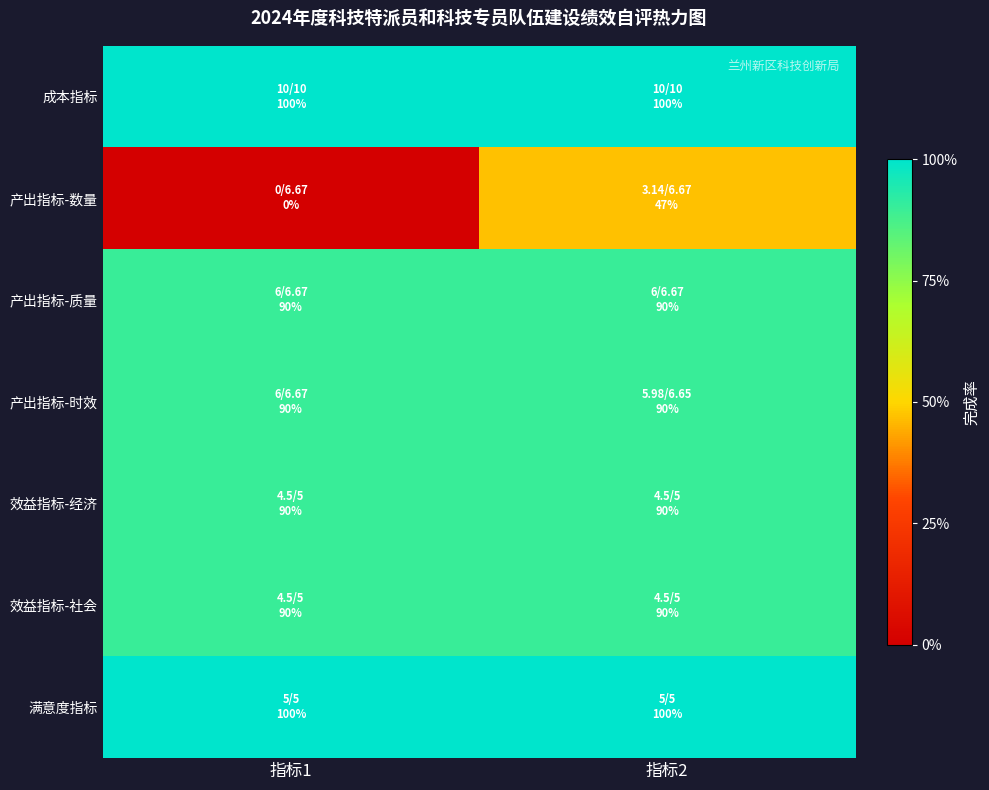

What is the total value across all series at 指标2?

6.1